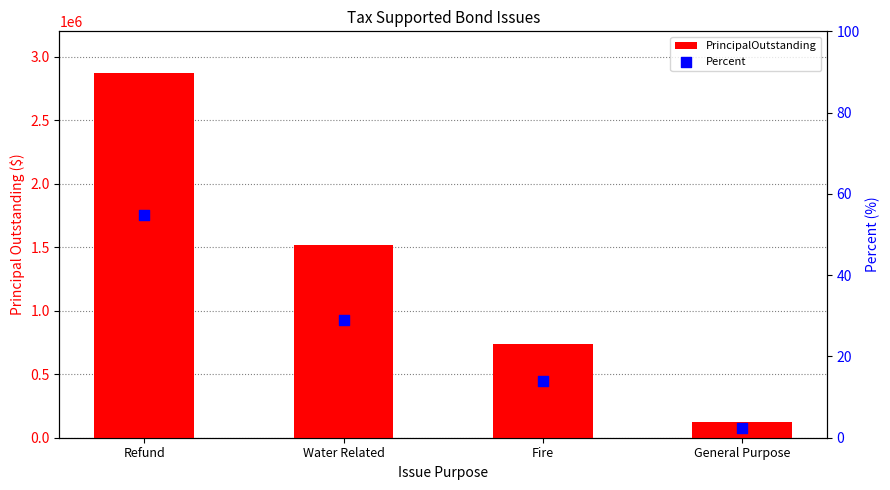

Which series has the widest spread of Y values?

PrincipalOutstanding